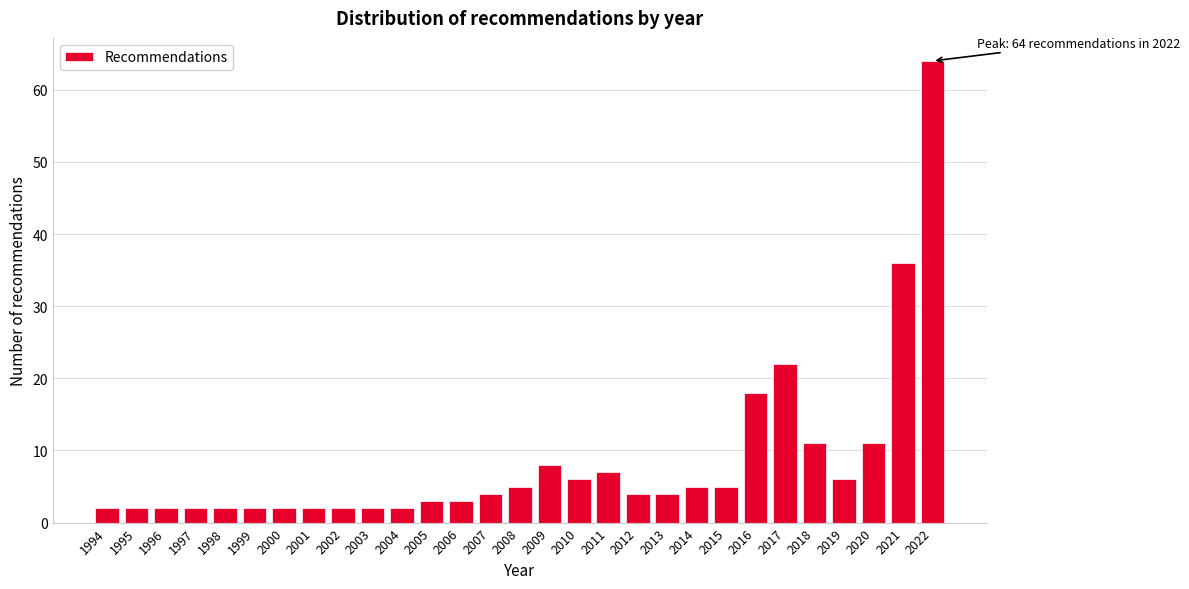

Reading left to right, extract all data points from this chart.

1994=2	1995=2	1996=2	1997=2	1998=2	1999=2	2000=2	2001=2	2002=2	2003=2	2004=2	2005=3	2006=3	2007=4	2008=5	2009=8	2010=6	2011=7	2012=4	2013=4	2014=5	2015=5	2016=18	2017=22	2018=11	2019=6	2020=11	2021=36	2022=64